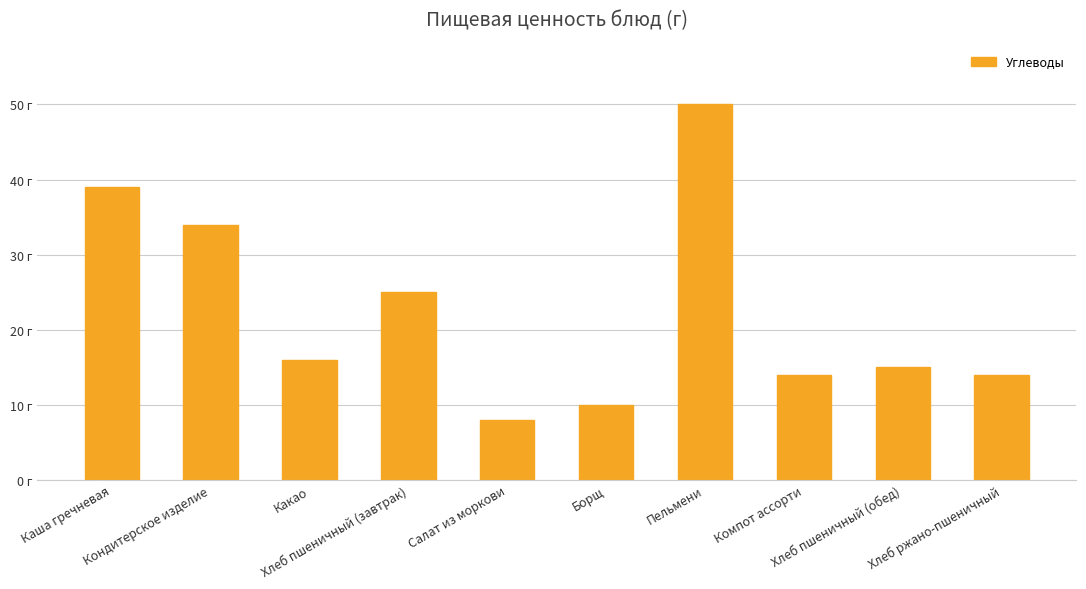

What is the label of the 3rd bar from the left?

Какао